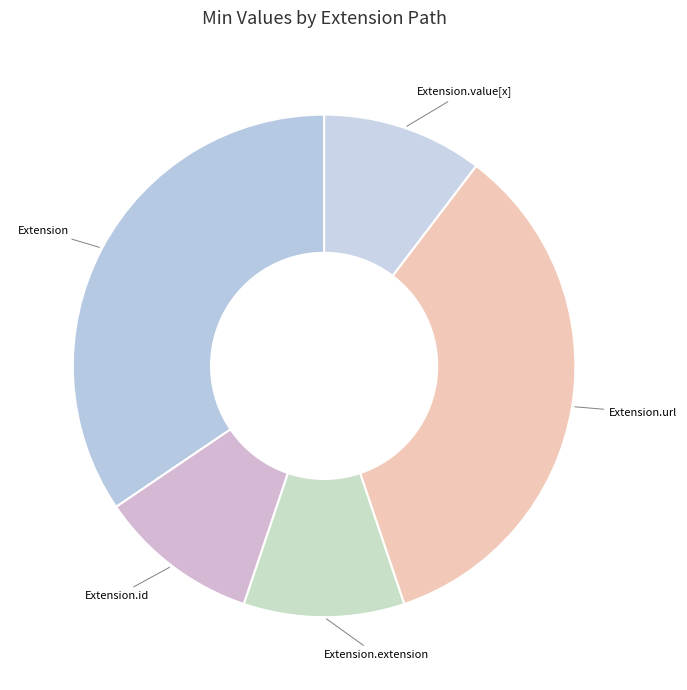

Is there any slice that represents more than half of the pie?

No